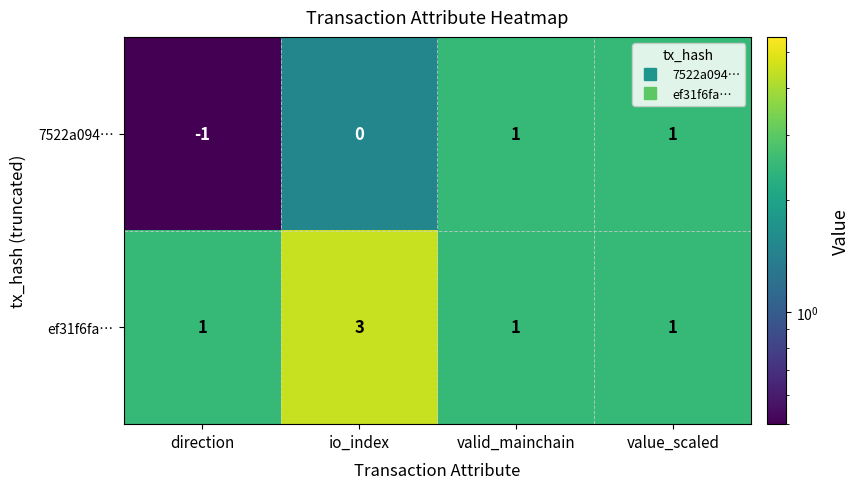

Reading left to right, extract all data points from this chart.

7522a094…: direction=-1	io_index=0	valid_mainchain=1	value_scaled=1
ef31f6fa…: direction=1	io_index=3	valid_mainchain=1	value_scaled=1